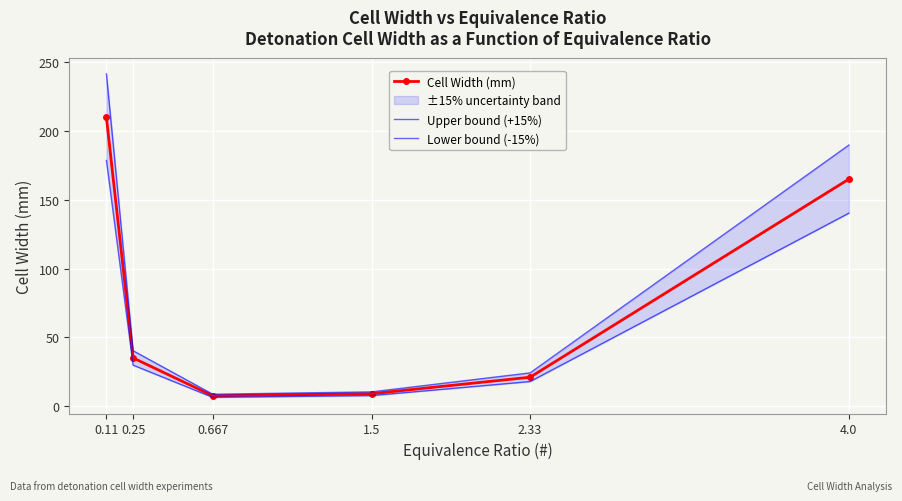

What is the lowest value of the Upper bound (+15%) series?

8.6